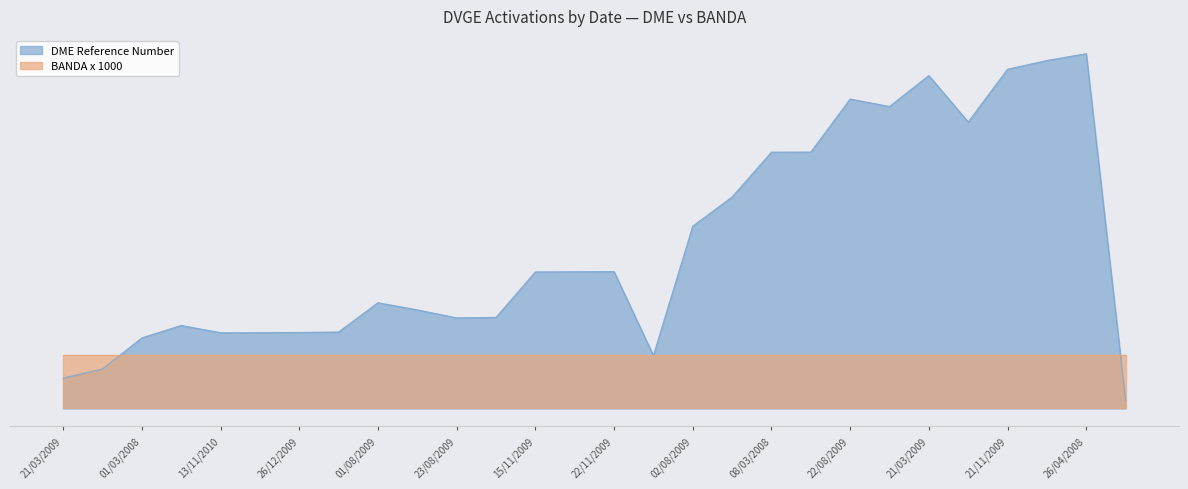

What are all the series names shown in the legend?

DME Reference Number, BANDA x 1000